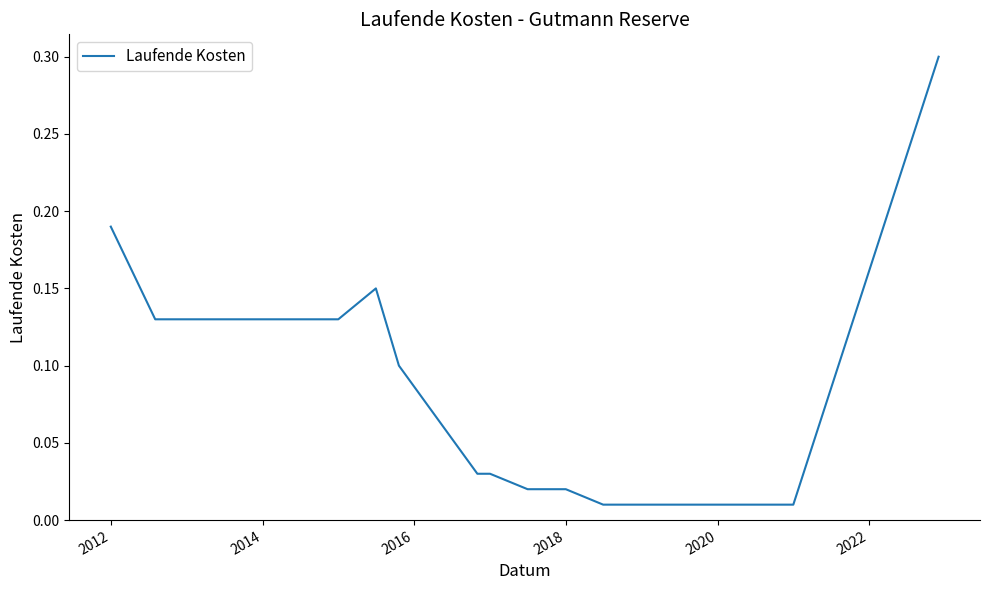

What is the difference between the maximum and minimum values?

0.3